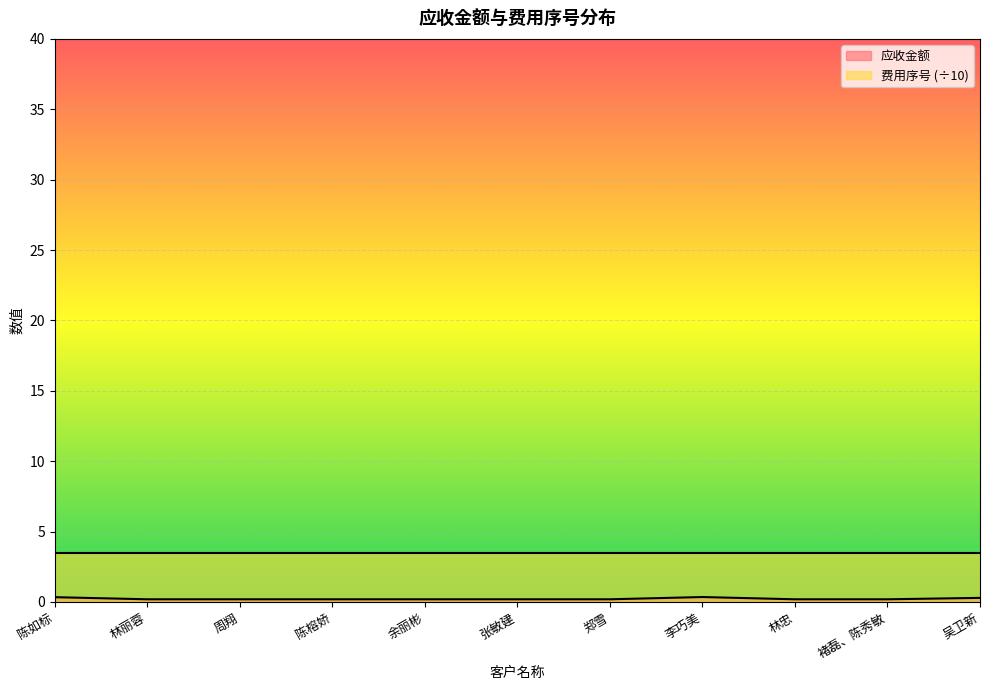

Reading right to left, what are all the values shown in this chart?

0.3	0.2	0.2	0.3	0.2	0.2	0.2	0.2	0.2	0.2	0.3